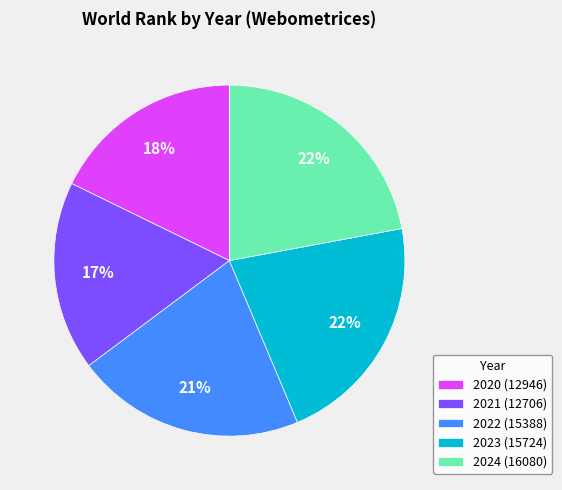

Which has a higher value, 2021 (12706) or 2024 (16080)?

2024 (16080)